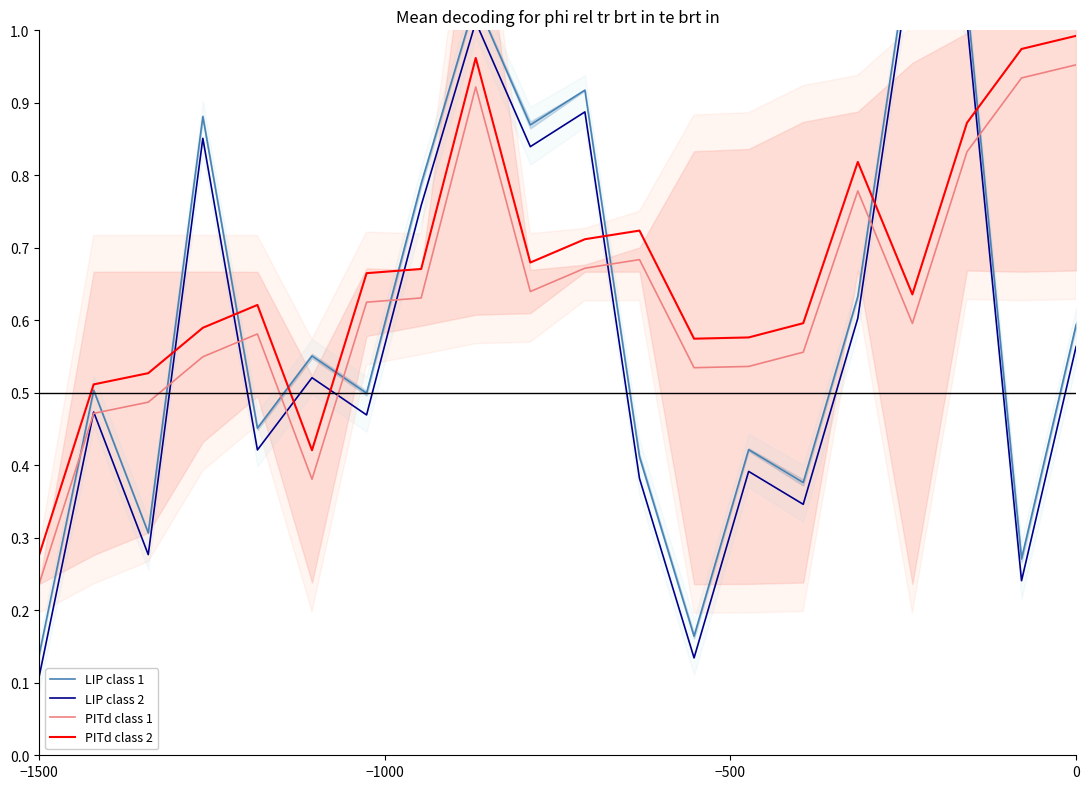

True or false: PITd class 2 and PITd class 1 cross at least once.

False